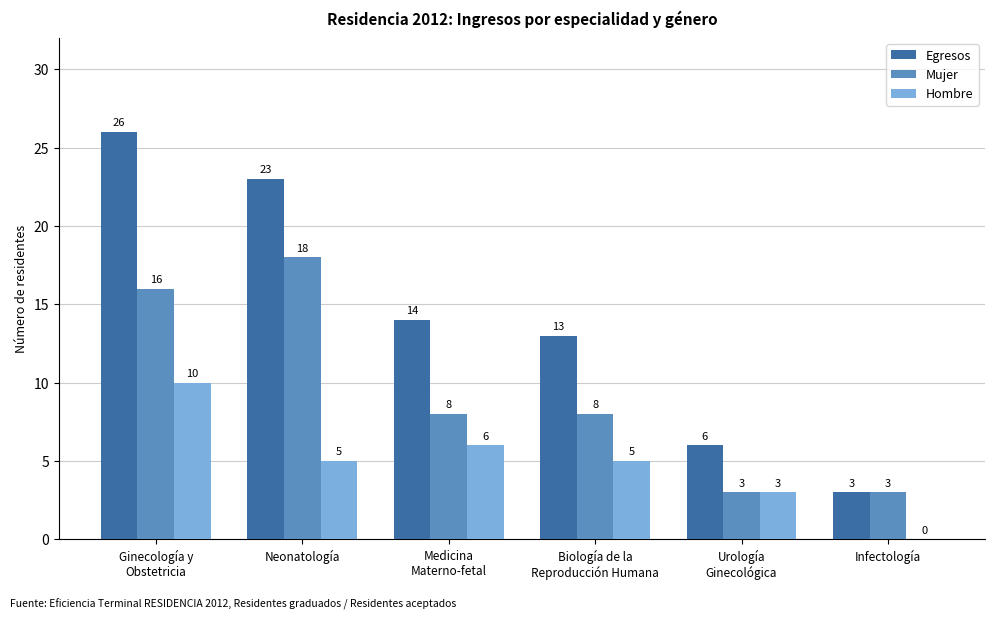

What is the greatest value displayed?

26